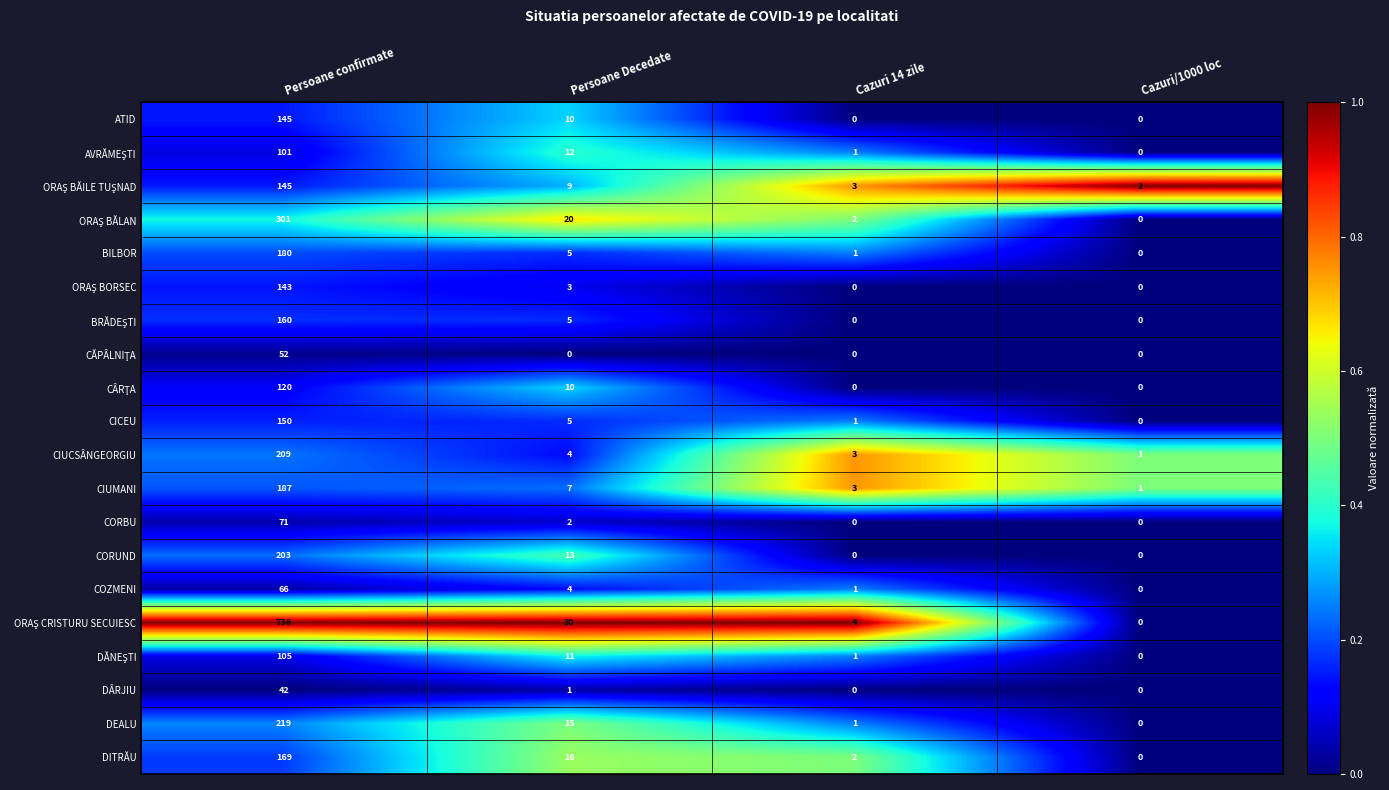

Is it true that CORBU equals 0 at Cazuri/1000 loc?

True